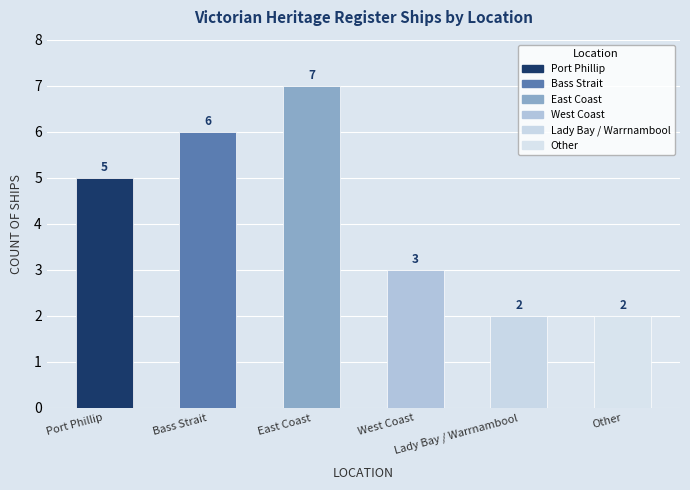

How many values are between 2 and 6?

5